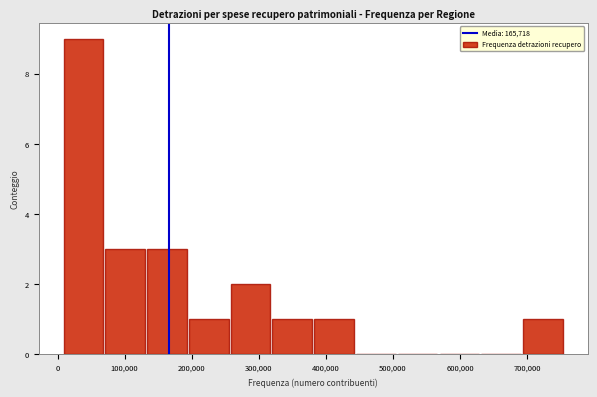

Reading left to right, list every bar in this chart as the range it spans on the x-axis followed by its height. Neither the bar edges nor the heights are printed on the chart, so give them approximately, as read against the axes.

10000 to 70000: 9
70000 to 130000: 3
130000 to 200000: 3
200000 to 260000: 1
260000 to 320000: 2
320000 to 380000: 1
380000 to 450000: 1
450000 to 510000: 0
510000 to 570000: 0
570000 to 630000: 0
630000 to 690000: 0
690000 to 760000: 1